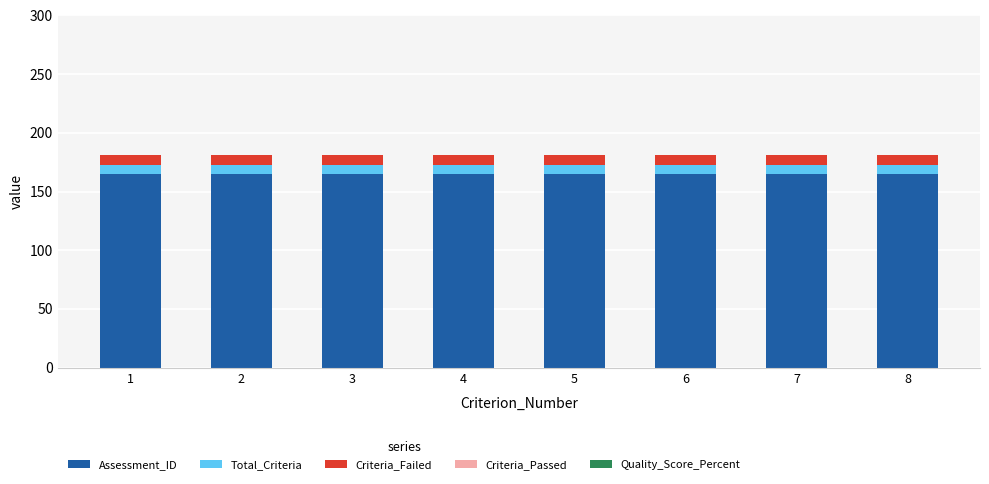

What is the value of the Assessment_ID bar at the 4th from the left?

165